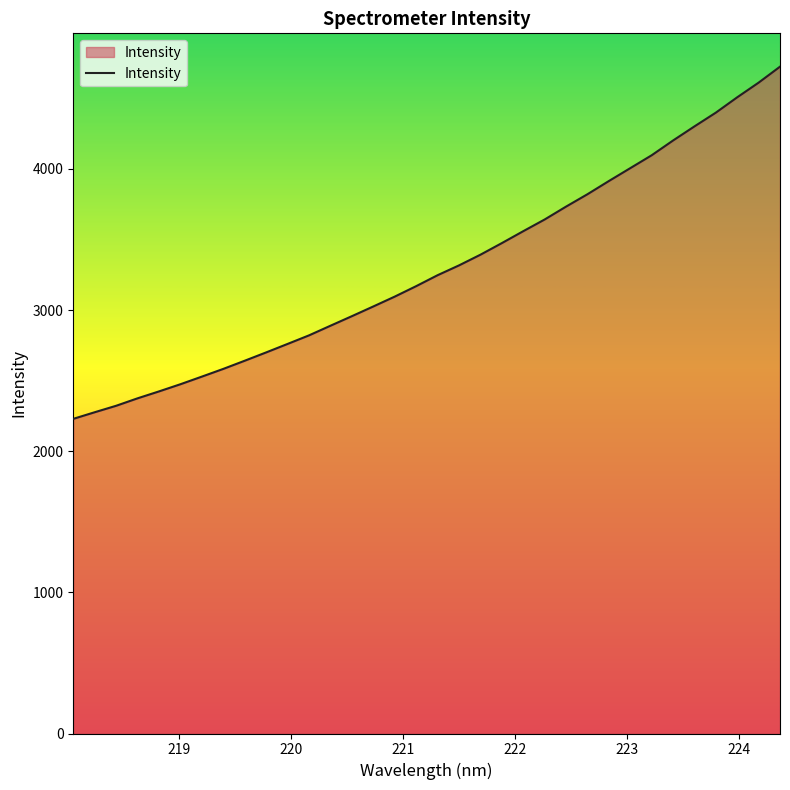

What is the minimum value shown in the chart?

2229.0